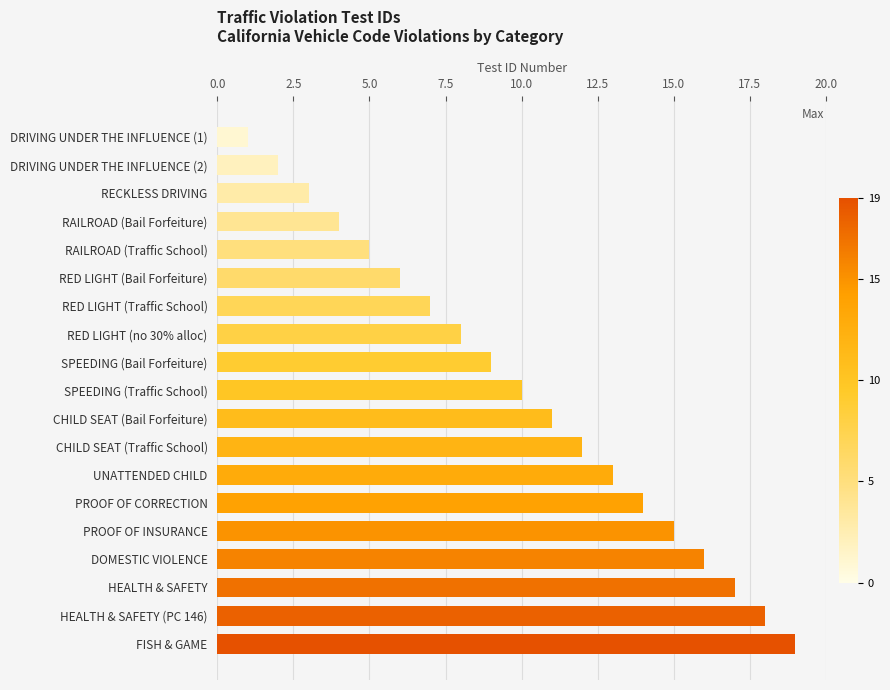

What is the sum of all values?

190